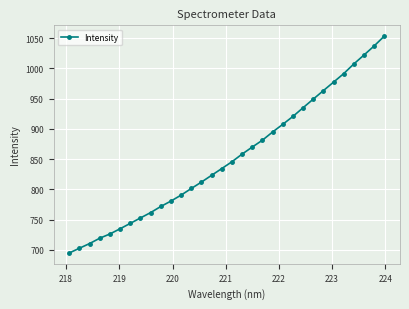

What is the value of the 20th point from the left?

881.3